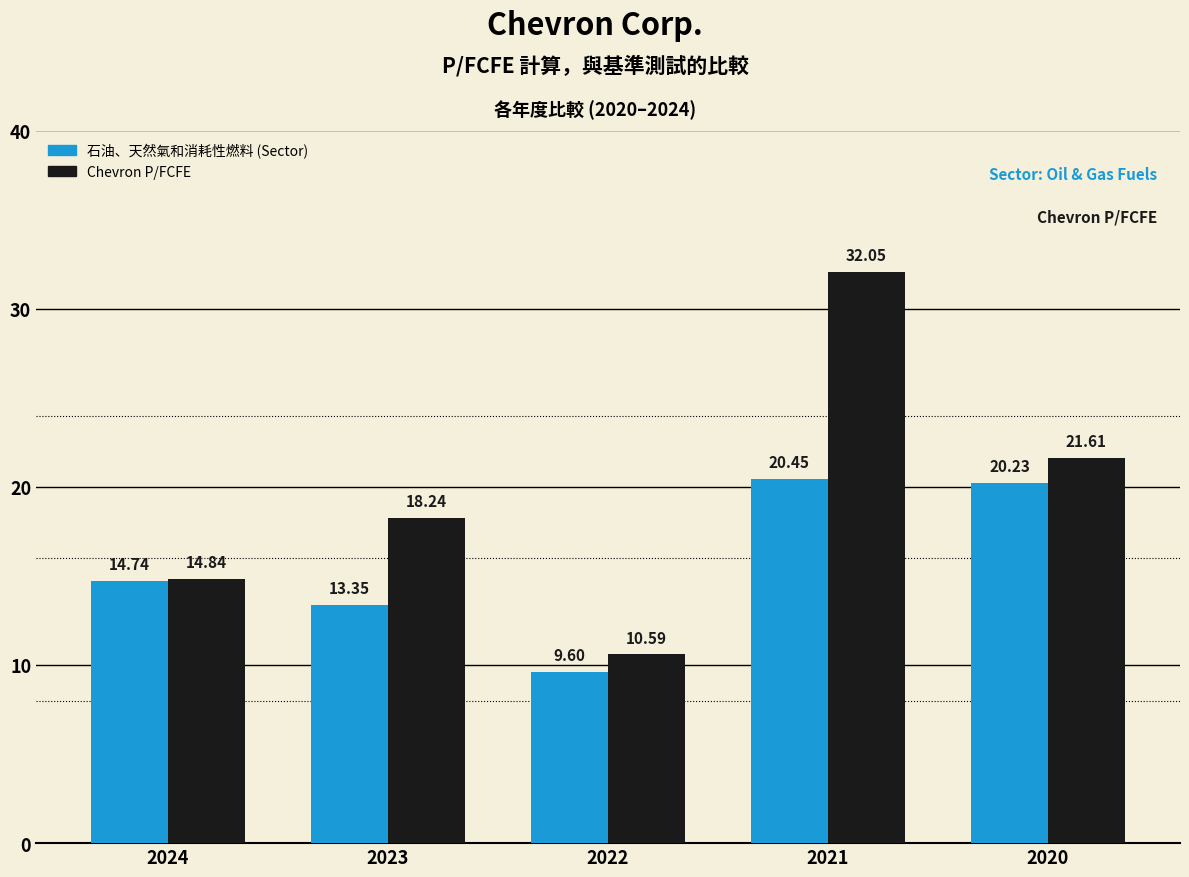

Which series has the largest total across all categories?

Chevron P/FCFE